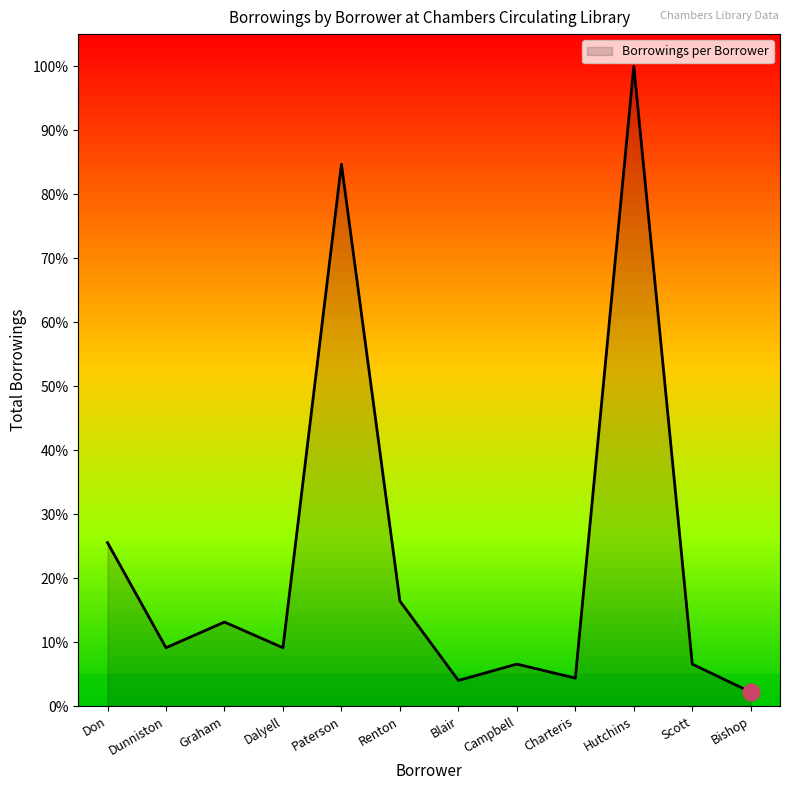

Is it true that the value at Hutchins is 100.0?

True